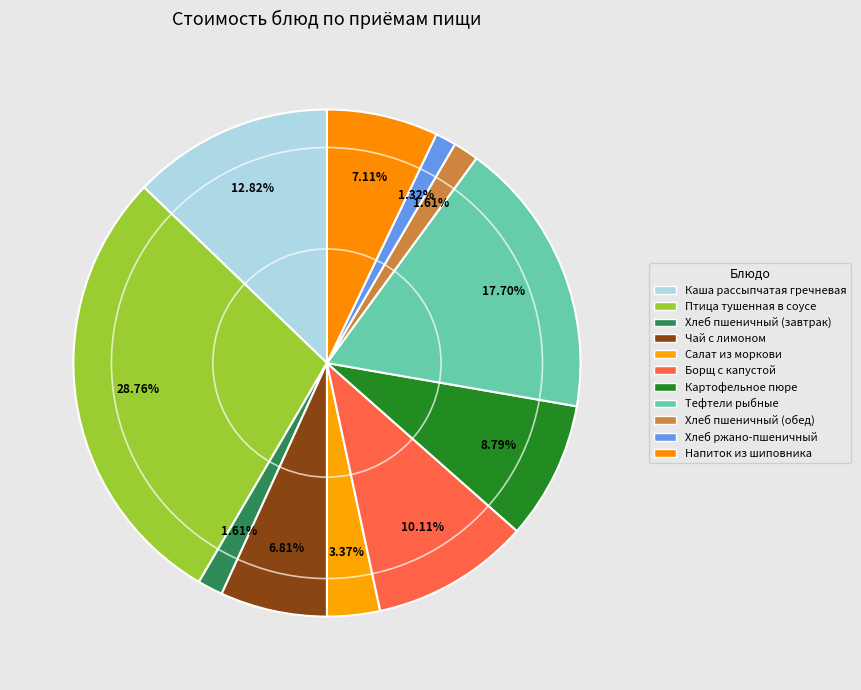

What is the largest slice in the pie chart?

Птица тушенная в соусе